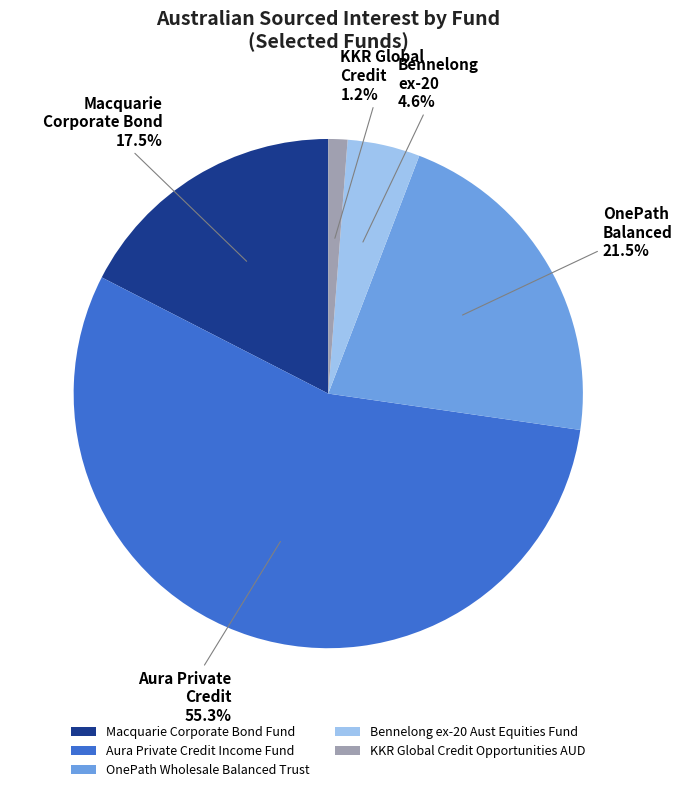

Which category has the smallest portion of the pie?

KKR Global Credit Opportunities AUD